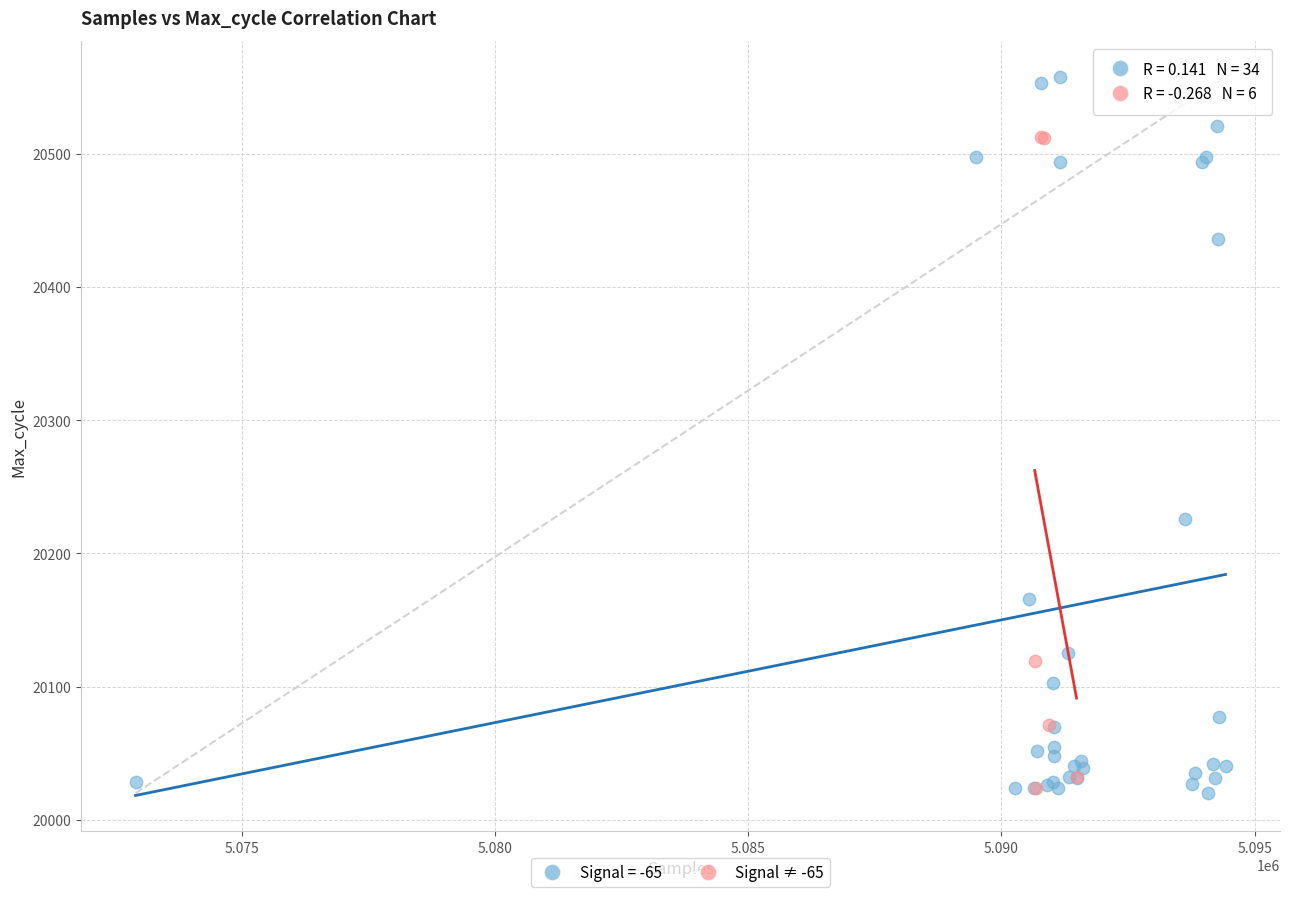

Which series has the widest spread of Y values?

Signal = -65